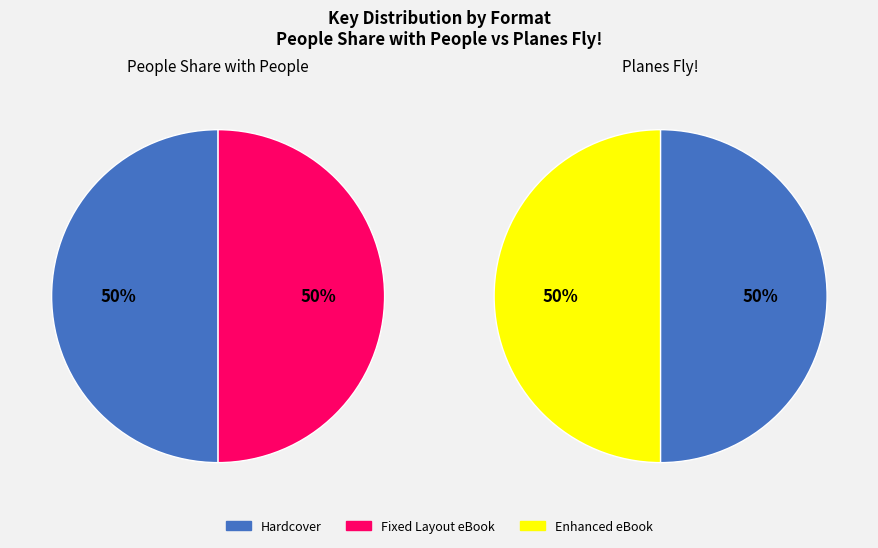

To the nearest percent, what is the combined percentage of Hardcover and eBook?

100%